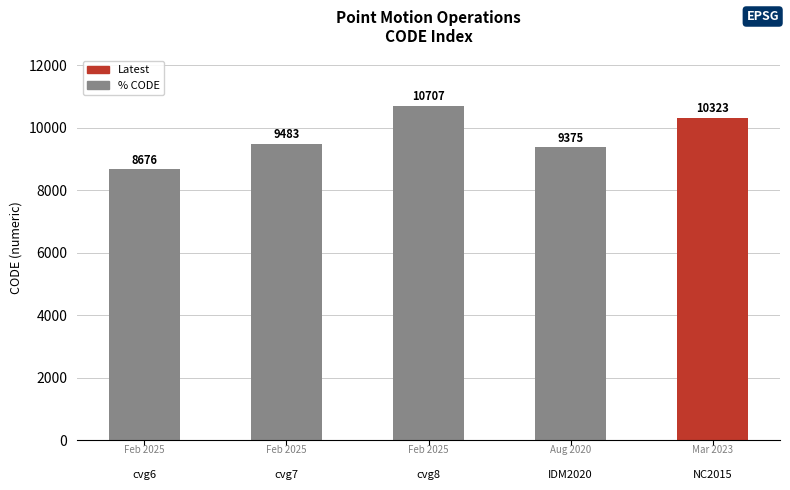

What is the difference between the maximum and second lowest values?

1332